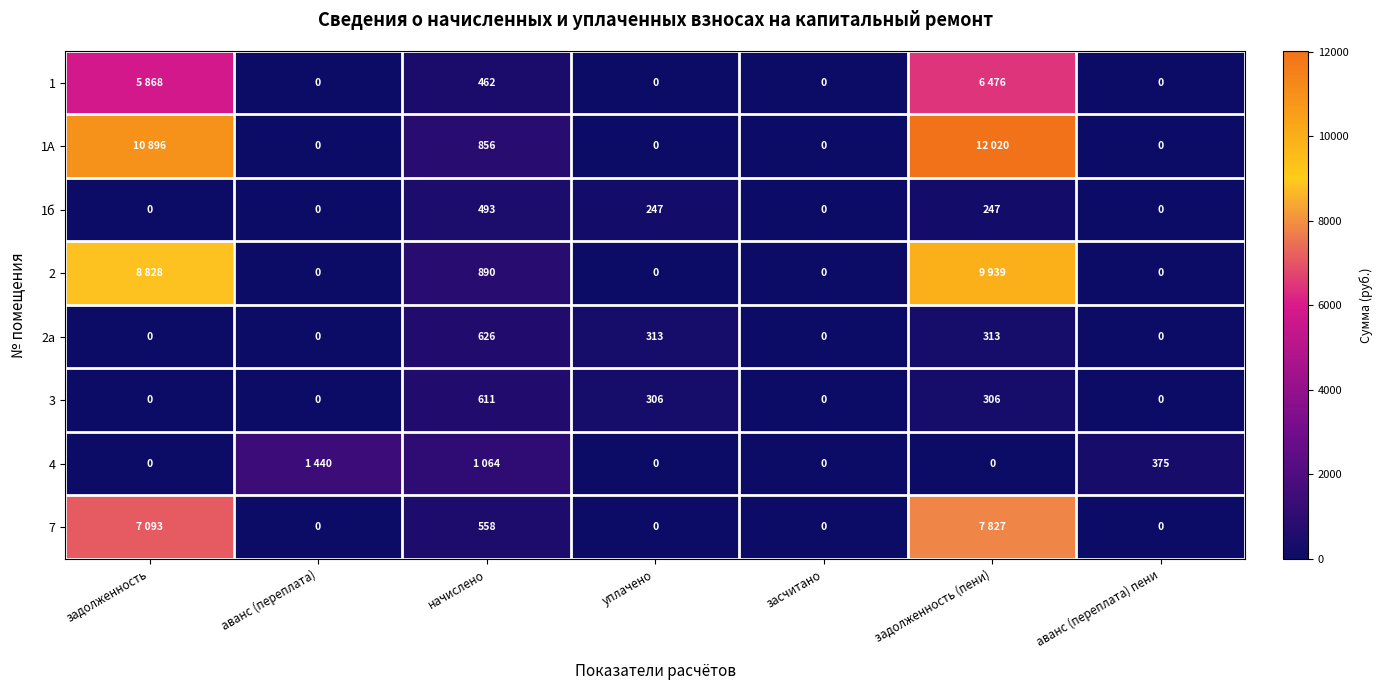

How many positive values does the 3 series have?

3